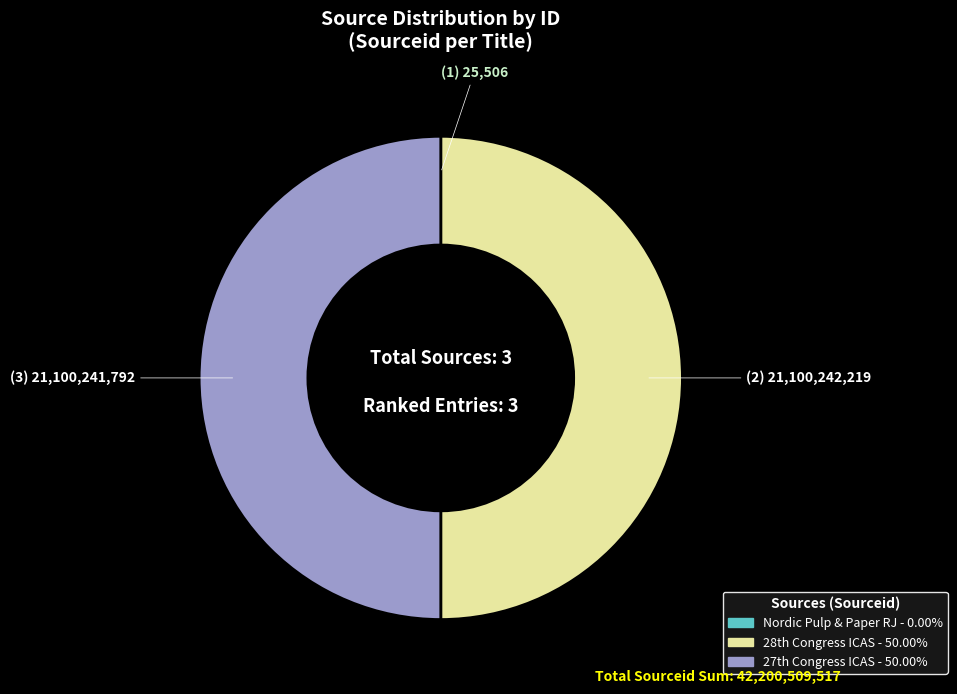

Which category has the biggest portion of the pie?

28th Congress of the International Council